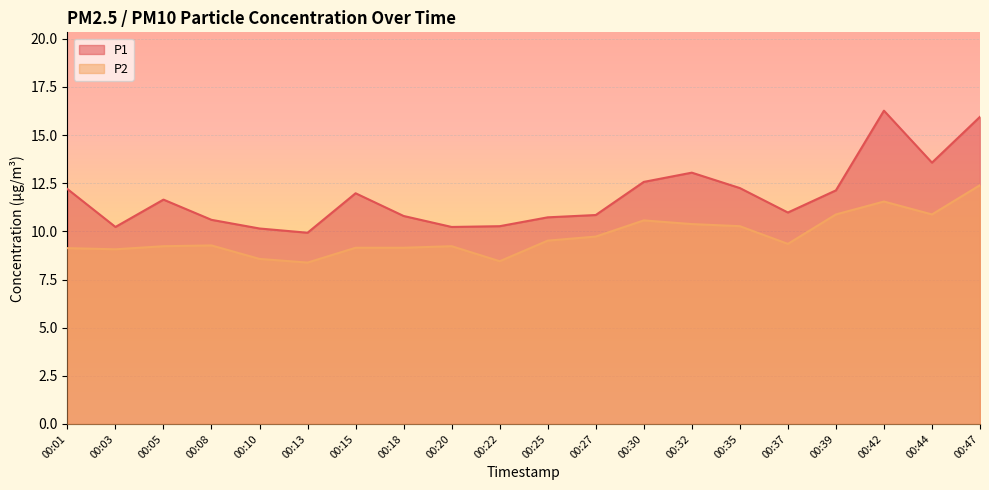

Rank the series by their maximum value, from lowest to highest.

P2, P1